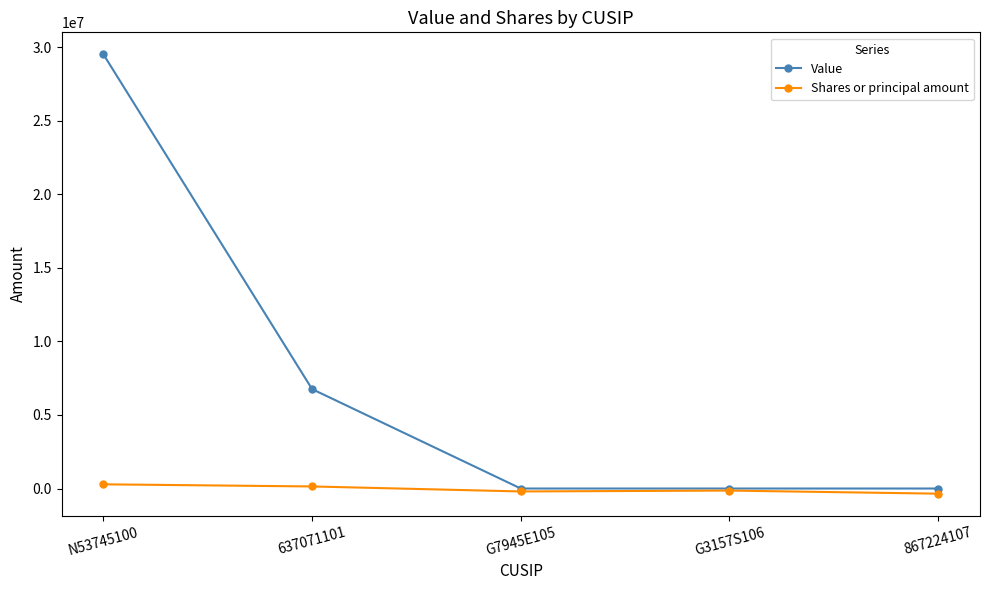

List the series in order of their overall mean, lowest first.

Shares or principal amount, Value